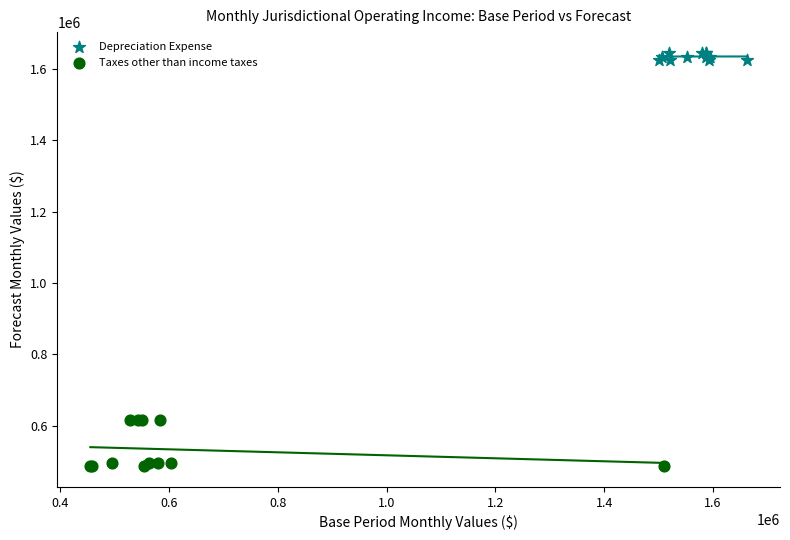

What are all the series names shown in the legend?

Depreciation Expense, Taxes other than income taxes